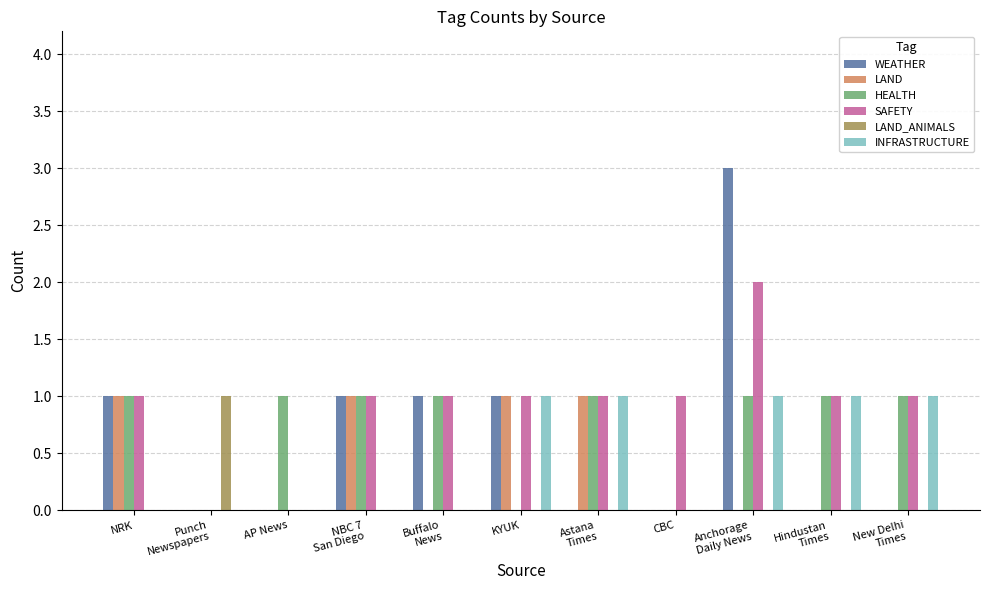

How many categories are shown in the chart?

11